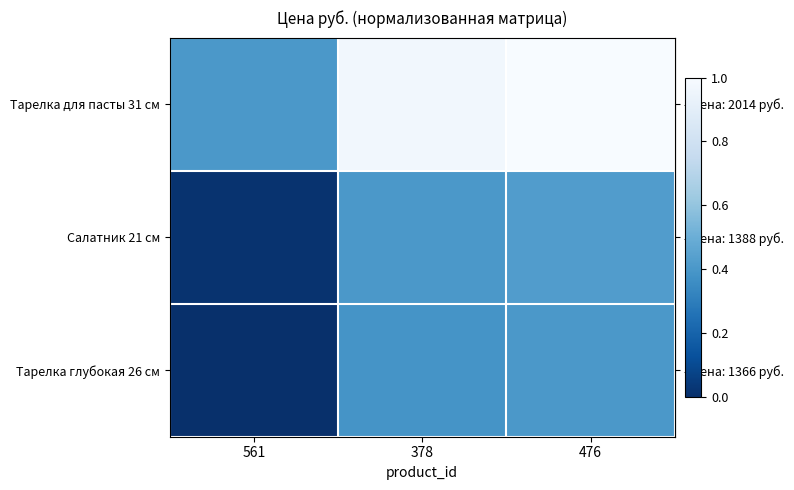

What is the total value across all series at 561?

0.4